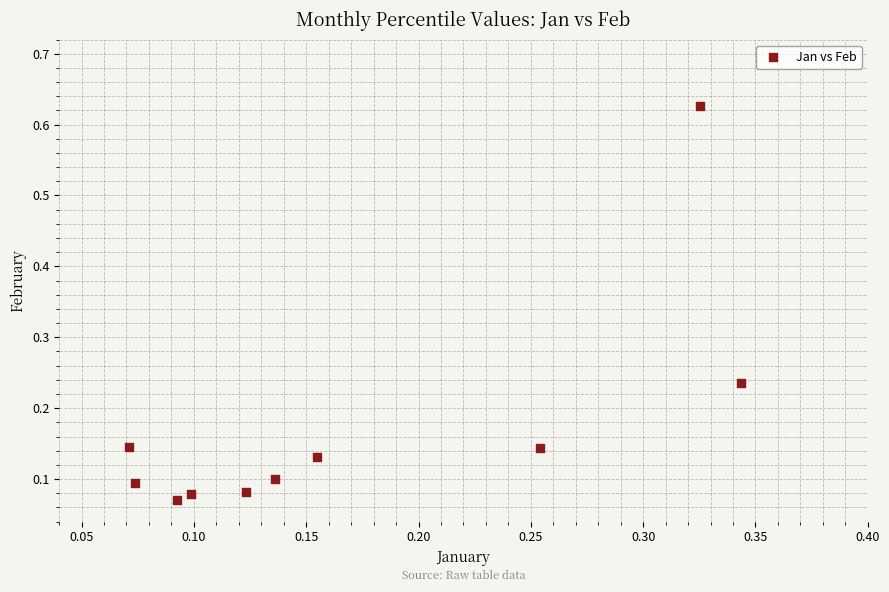

What is the range of X values (max minus min)?

0.3